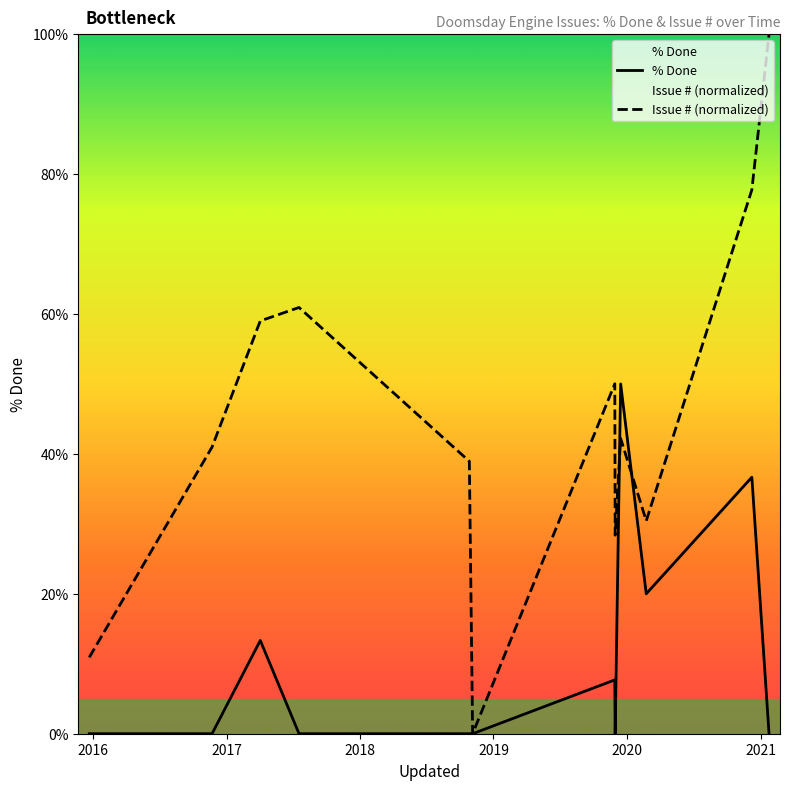

List the series in order of their overall mean, highest first.

Issue # (normalized), % Done